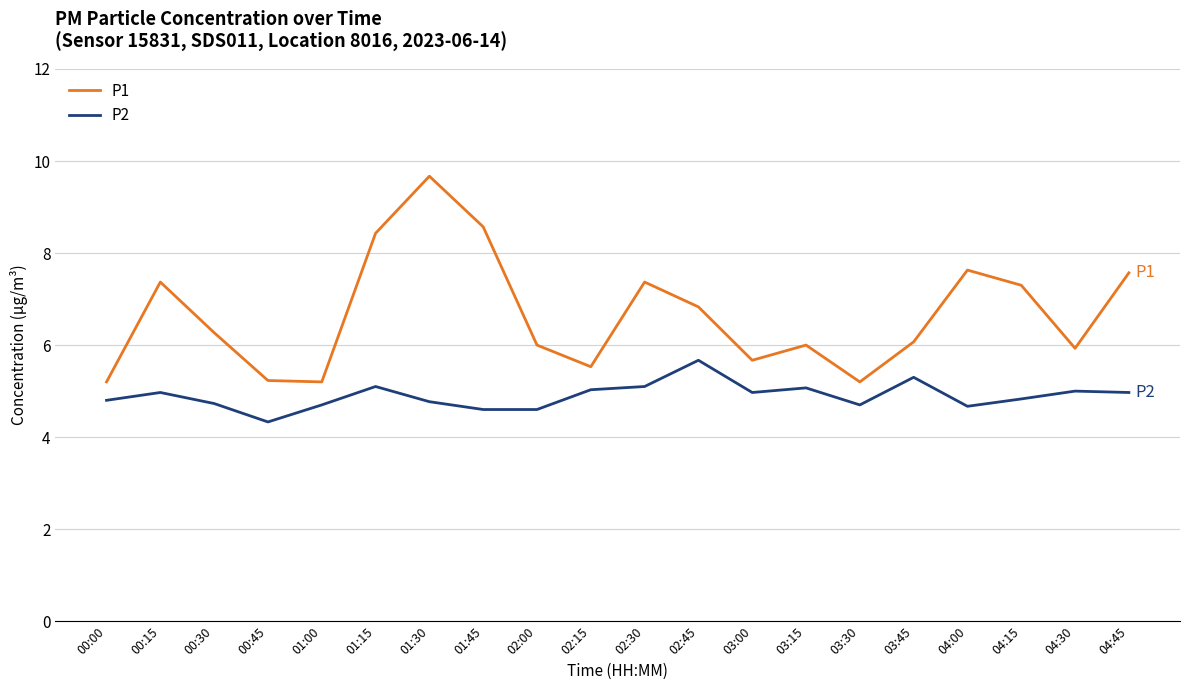

What is the sum of the P1 values at 04:45 and 04:00?

15.2